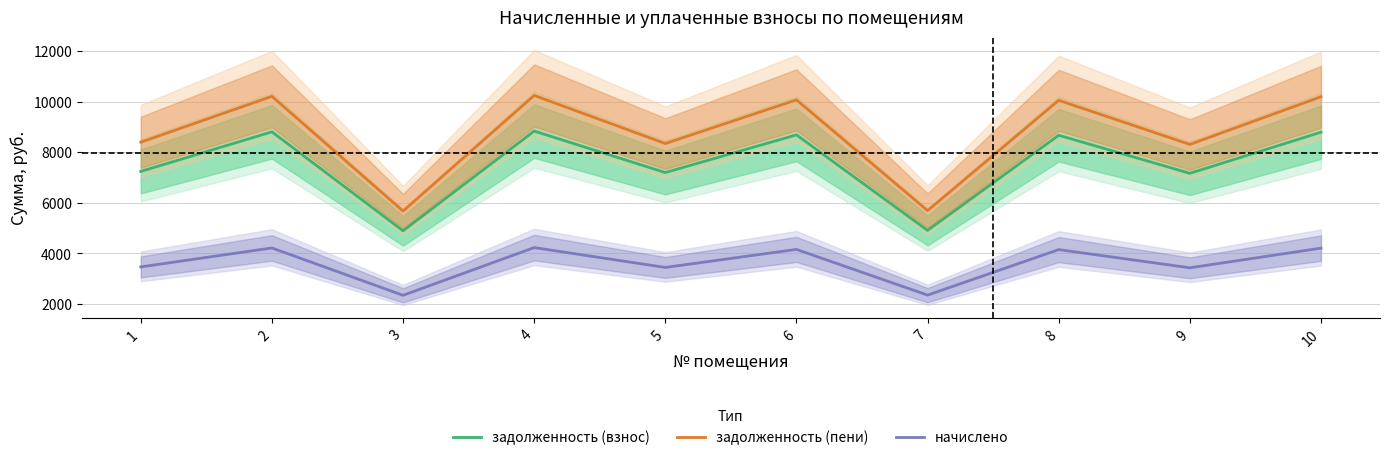

What is the difference between the задолженность (взнос) values at 7 and 5?

2287.6